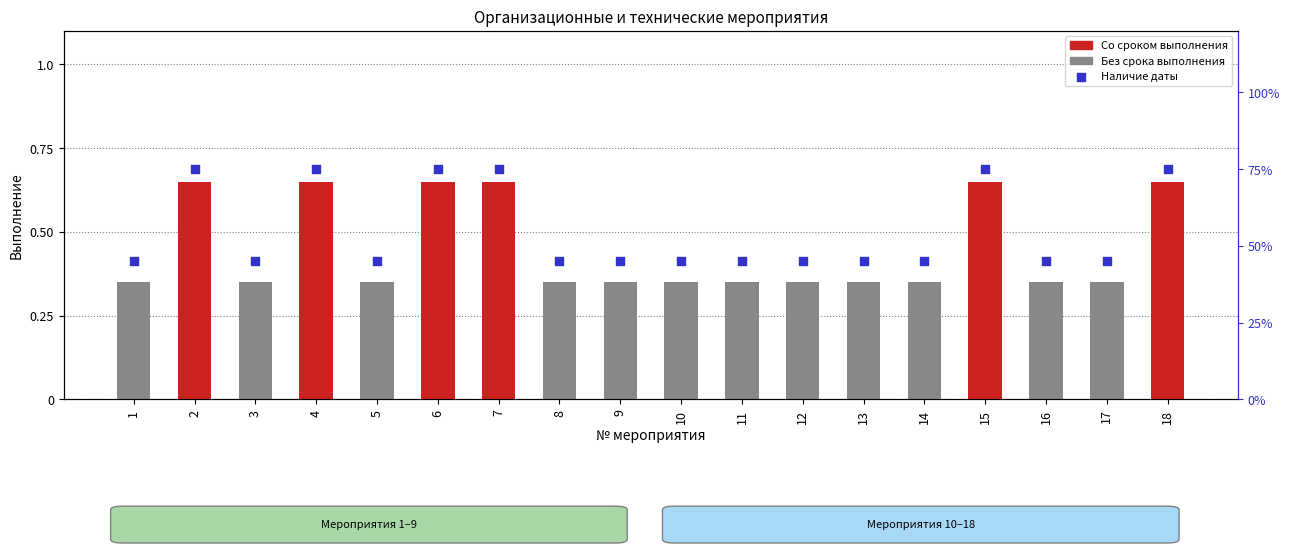

Between 5 and 13, which is larger?

5